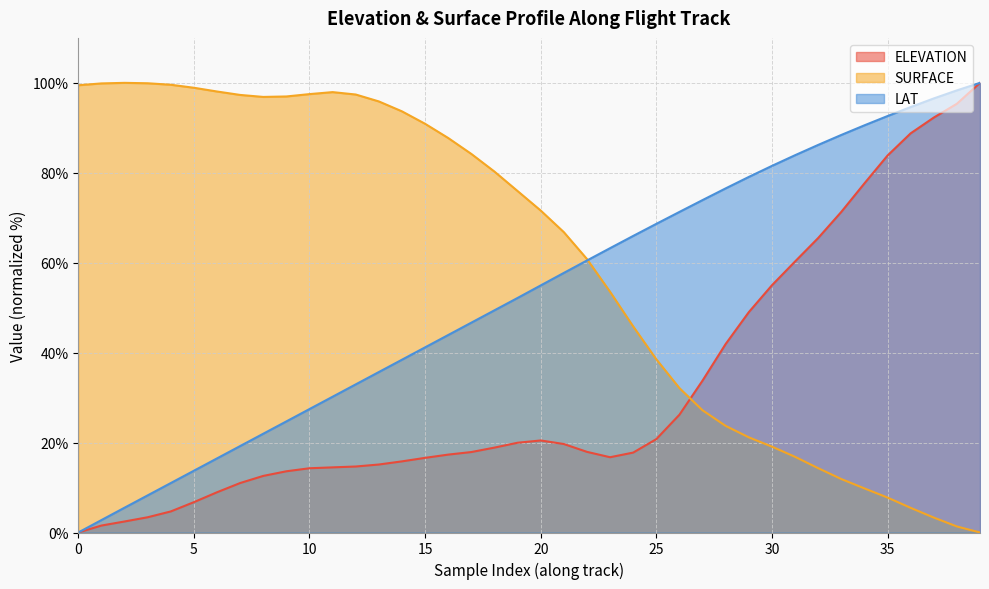

Between 38 and 10, which is larger?

38